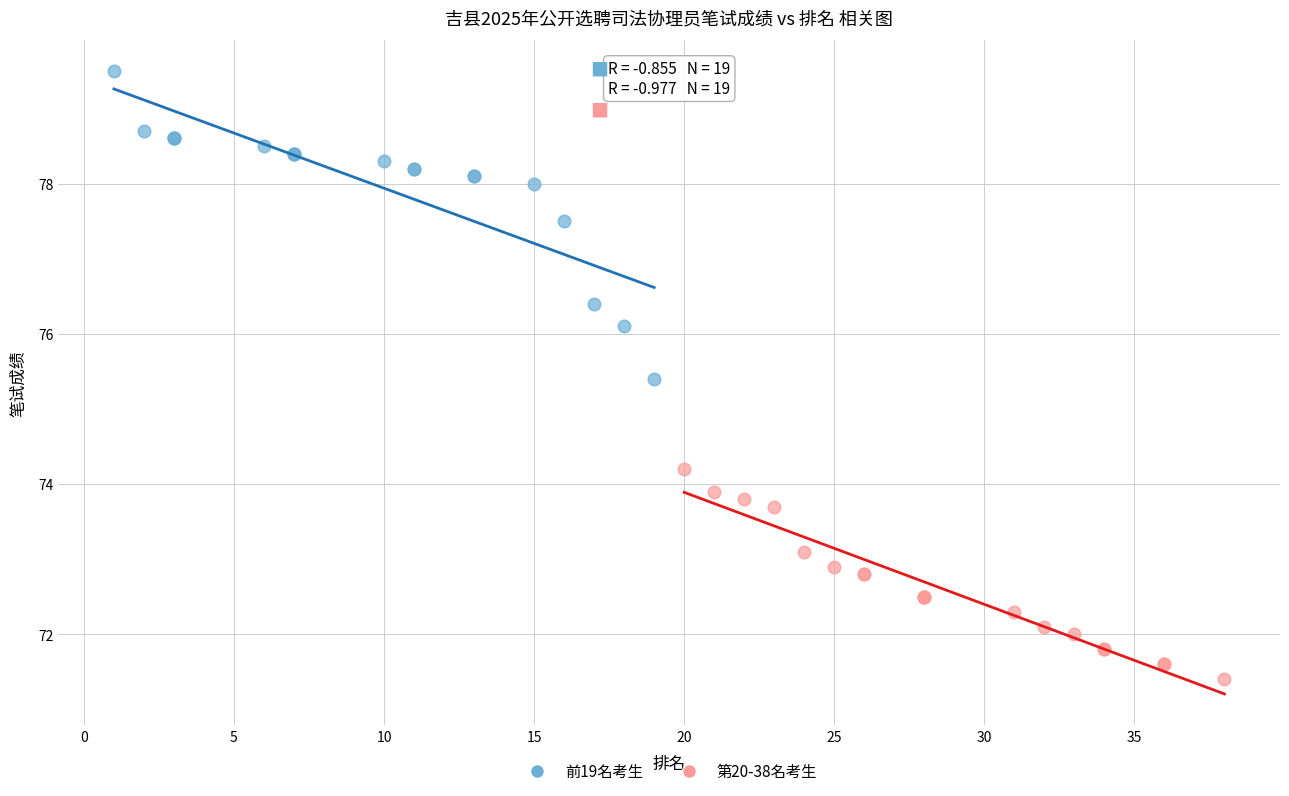

Which series reaches the minimum Y coordinate?

第20-38名考生